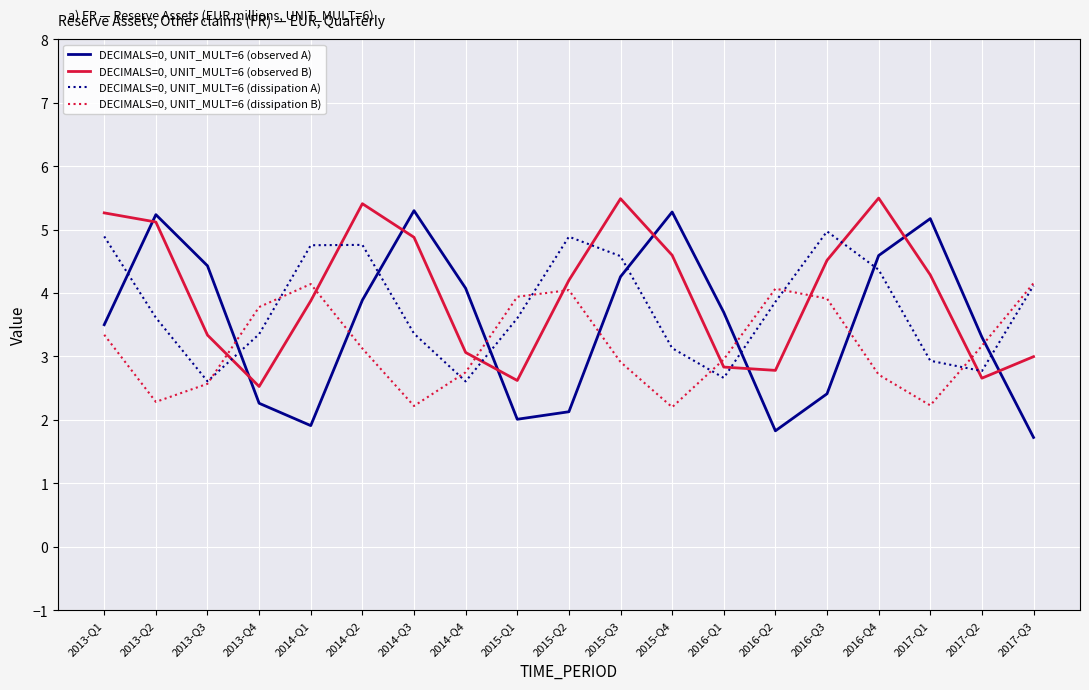

Is it true that DECIMALS=0, UNIT_MULT=6 (observed B) equals 2.8 at 2016-Q2?

True